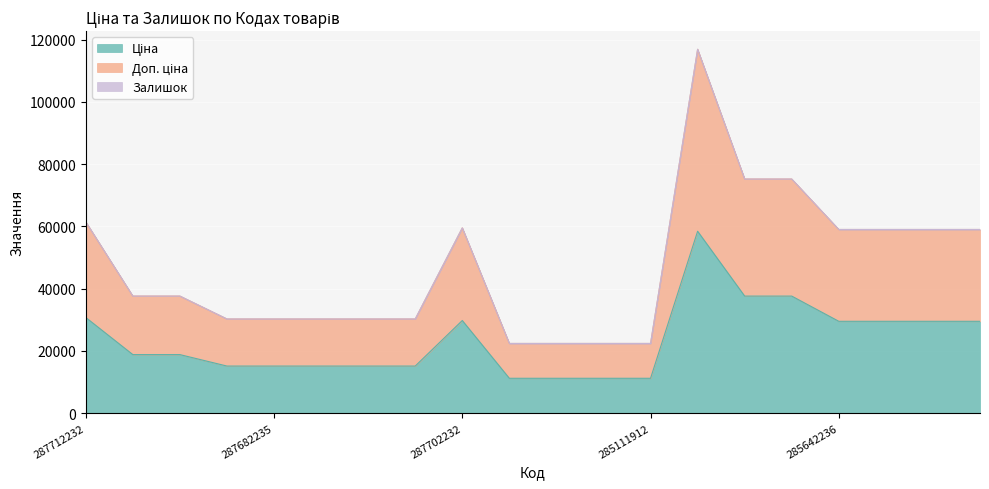

Which series changed the most between 285662232 and 285652231?

Доп. ціна